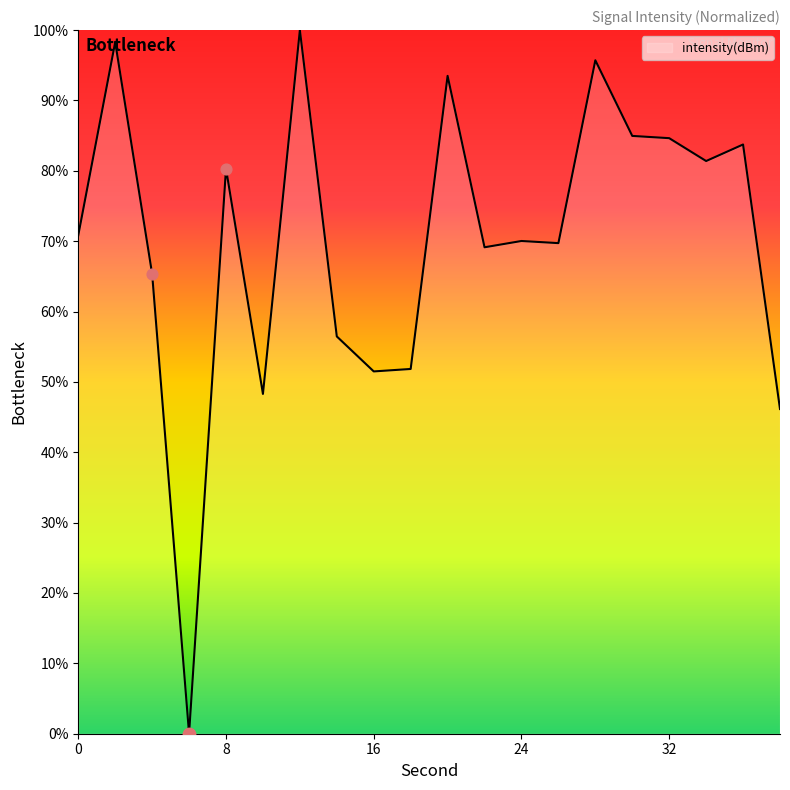

What is the difference between the maximum and minimum values?

100.0